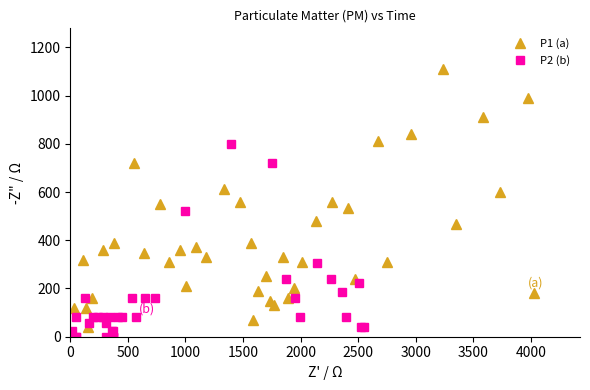

How many interior local valleys does the P1 (a) series have?

12